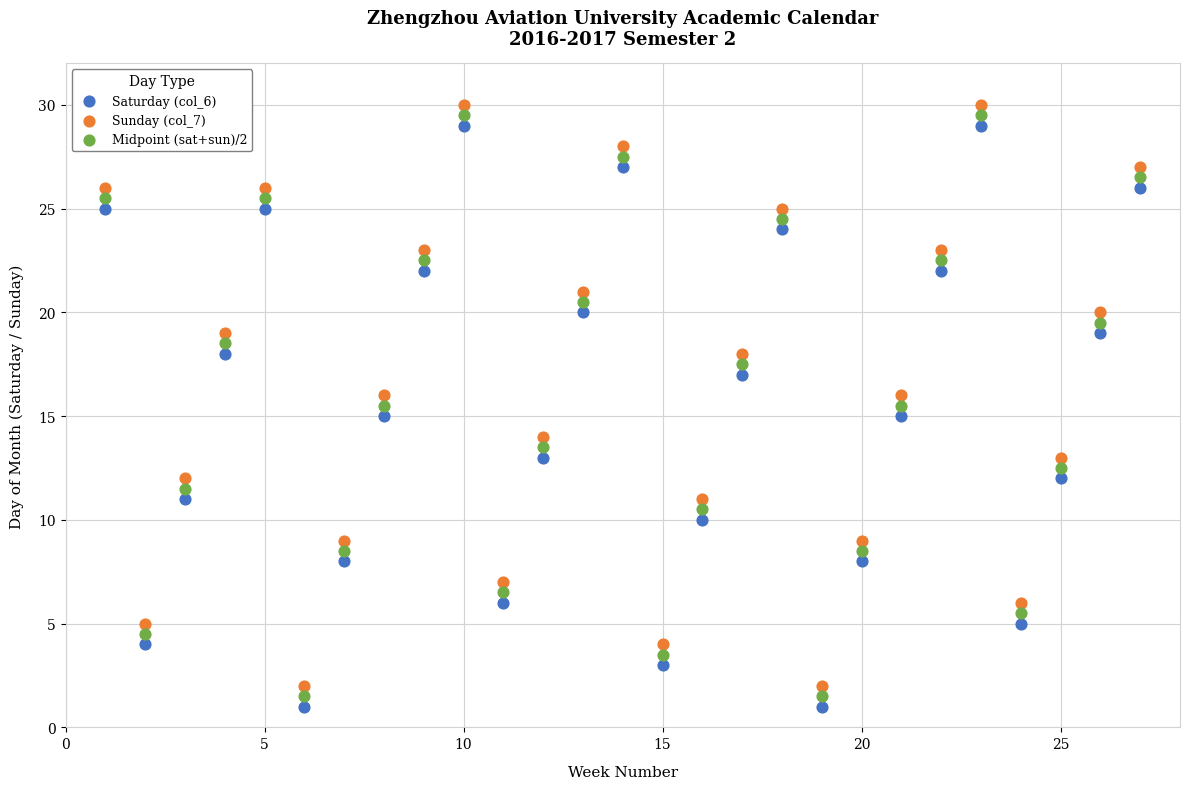

Across all data points, what is the range of Y values (max minus min)?

29.0